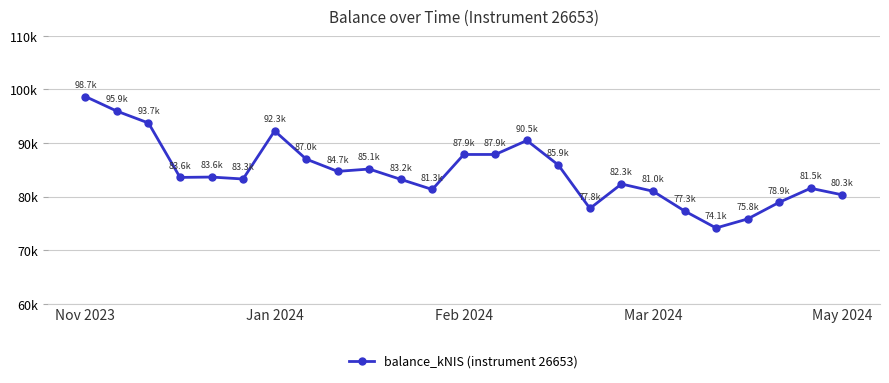

Does the chart have visible grid lines?

Yes